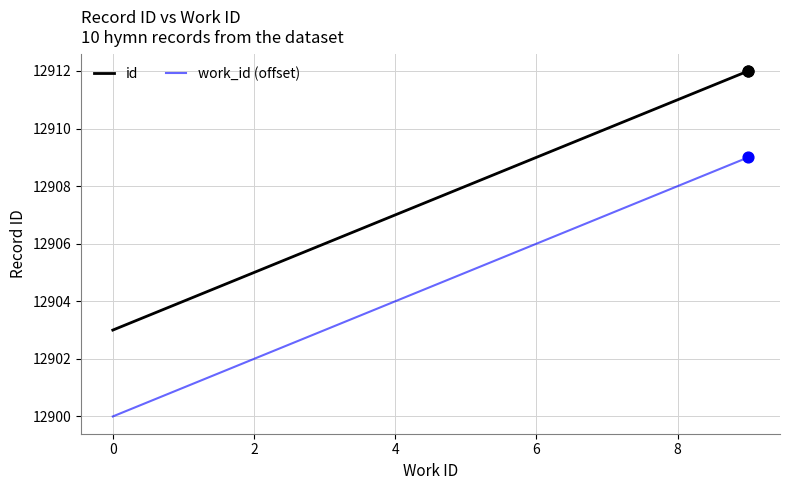

What is the difference between the maximum and minimum values in the id series?

9